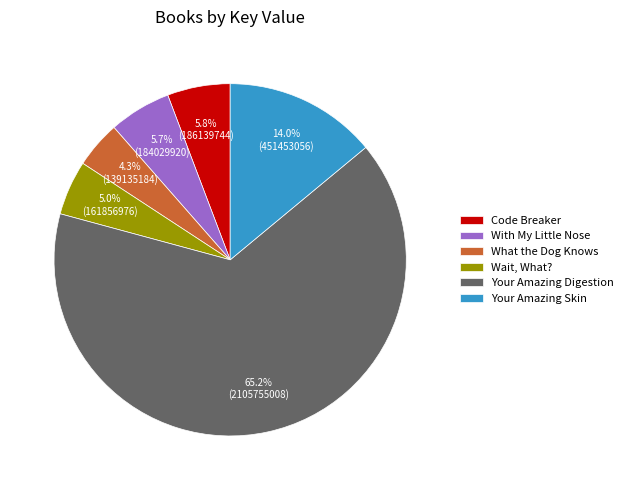

Combined, do Wait, What? and Your Amazing Skin account for over 50%?

No